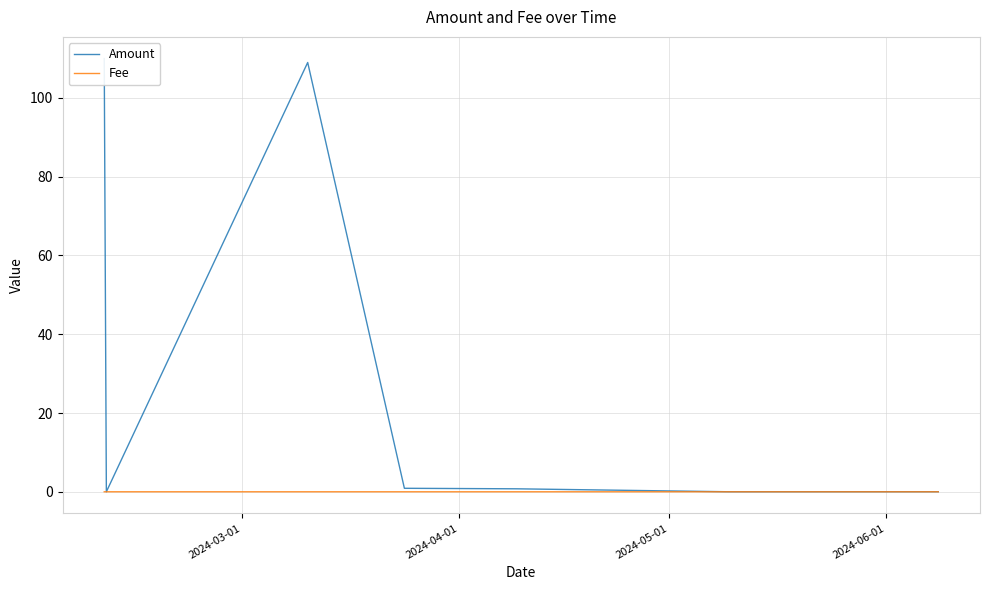

How many positive values does the Amount series have?

7